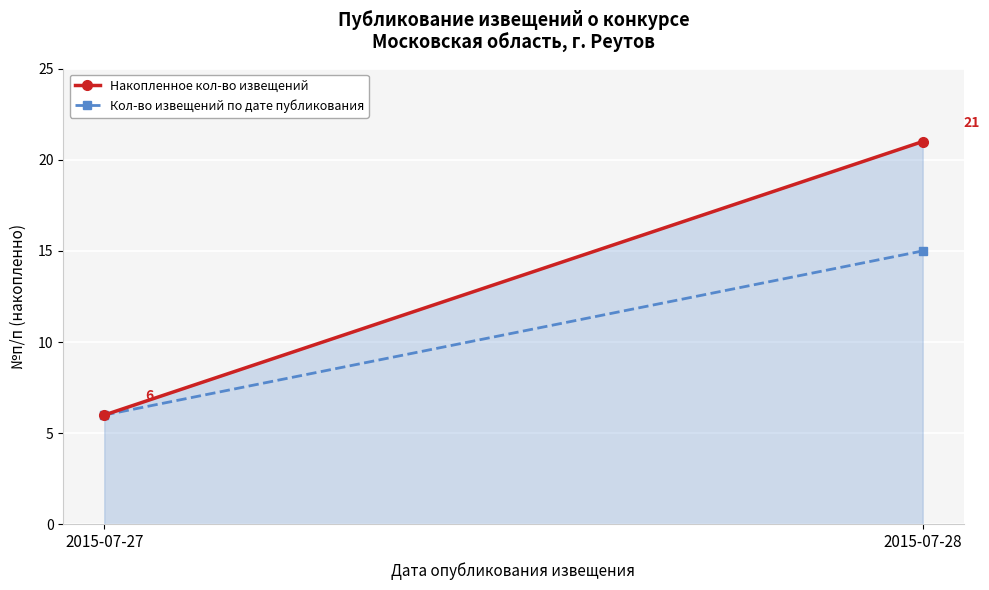

Reading left to right, transcribe all the data shown in this chart.

Накопленное кол-во извещений: 2015-07-27=6	2015-07-28=21
Кол-во извещений по дате публикования: 2015-07-27=6	2015-07-28=15